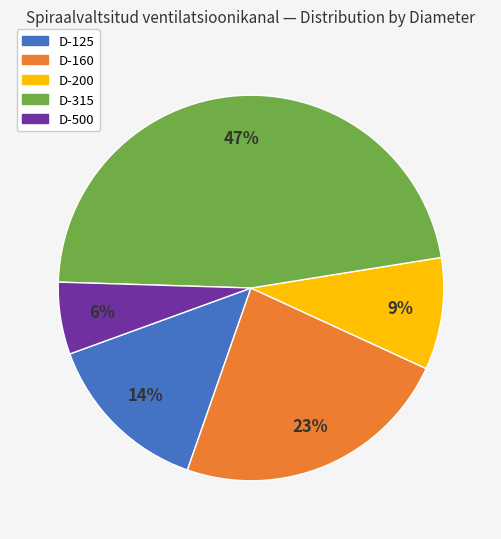

Is there a majority slice in this chart?

No